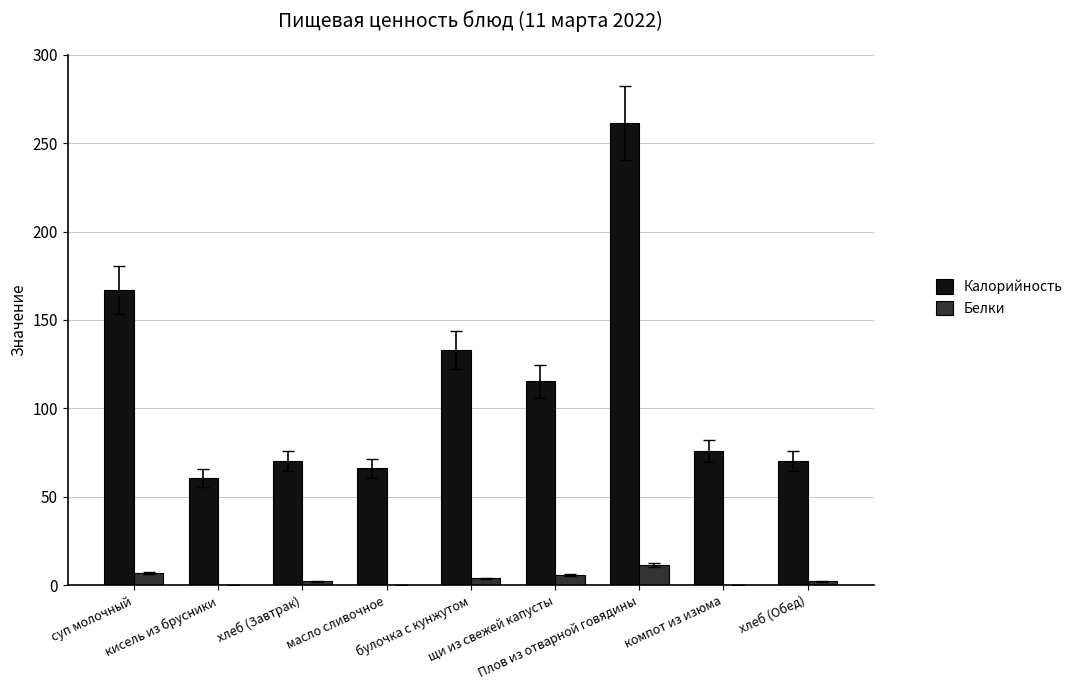

Are the bars grouped side by side (vs. stacked)?

Yes